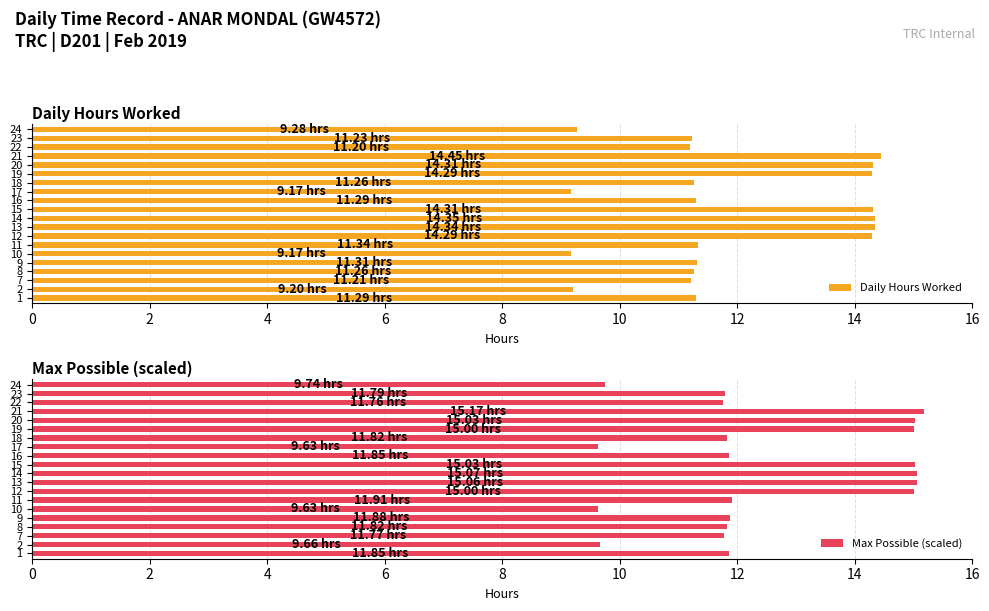

What is the difference between the second highest and minimum values in the Daily Hours Worked series?

5.2